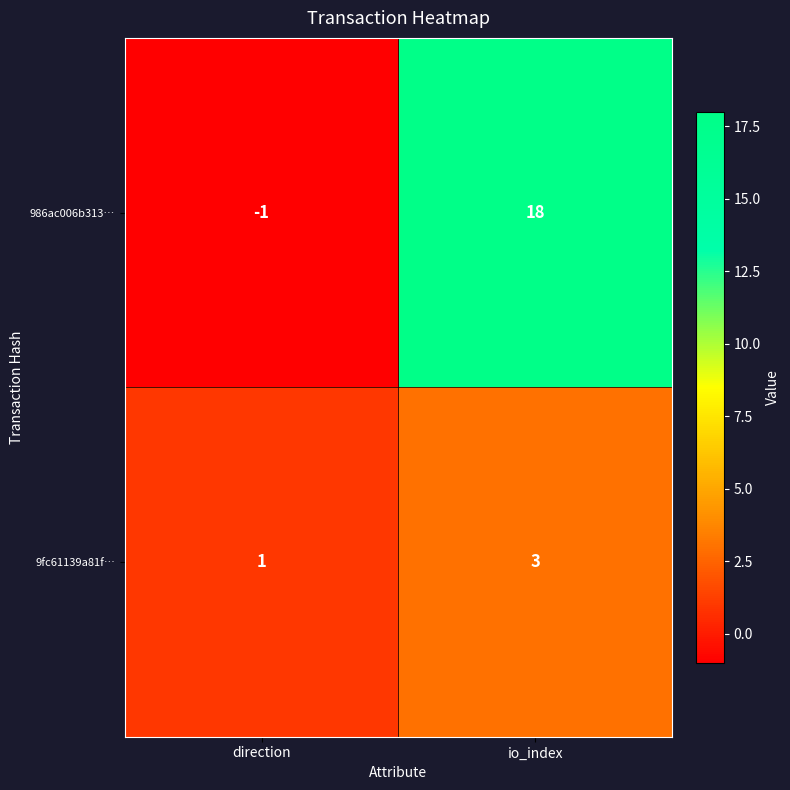

The 9fc61139a81f… series shows 3 at io_index. True or false?

True